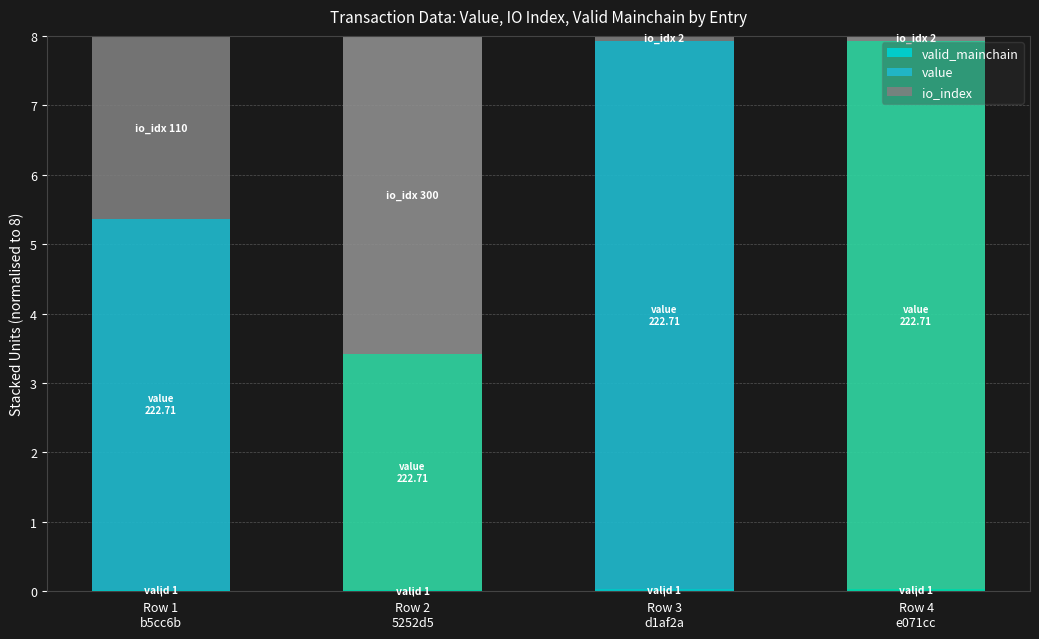

How many series are shown in this chart?

3